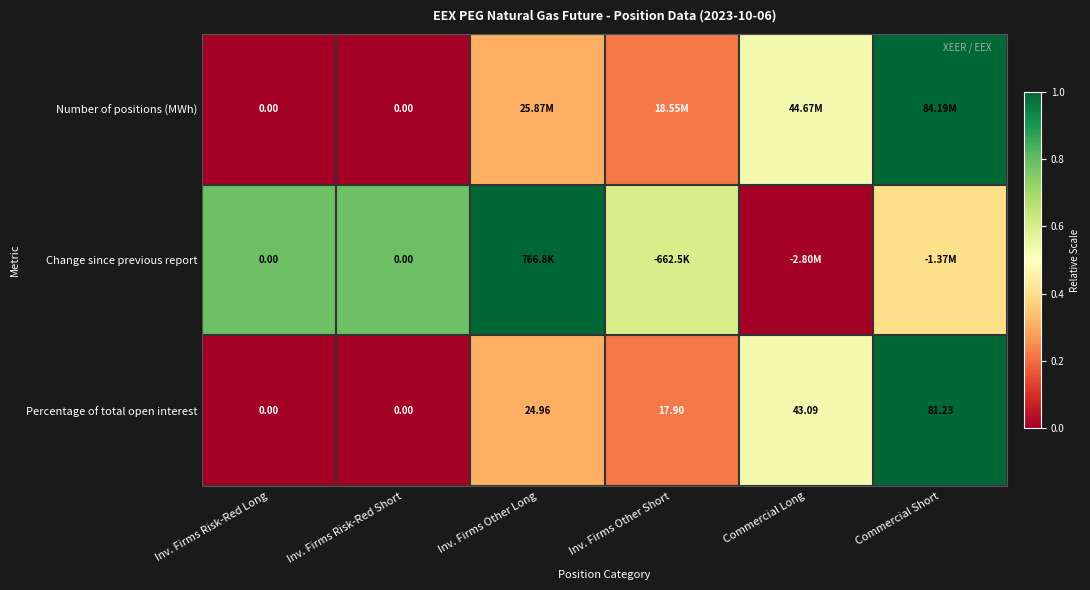

Where does the Percentage of total open interest series first go above 24?

Inv. Firms Other Long